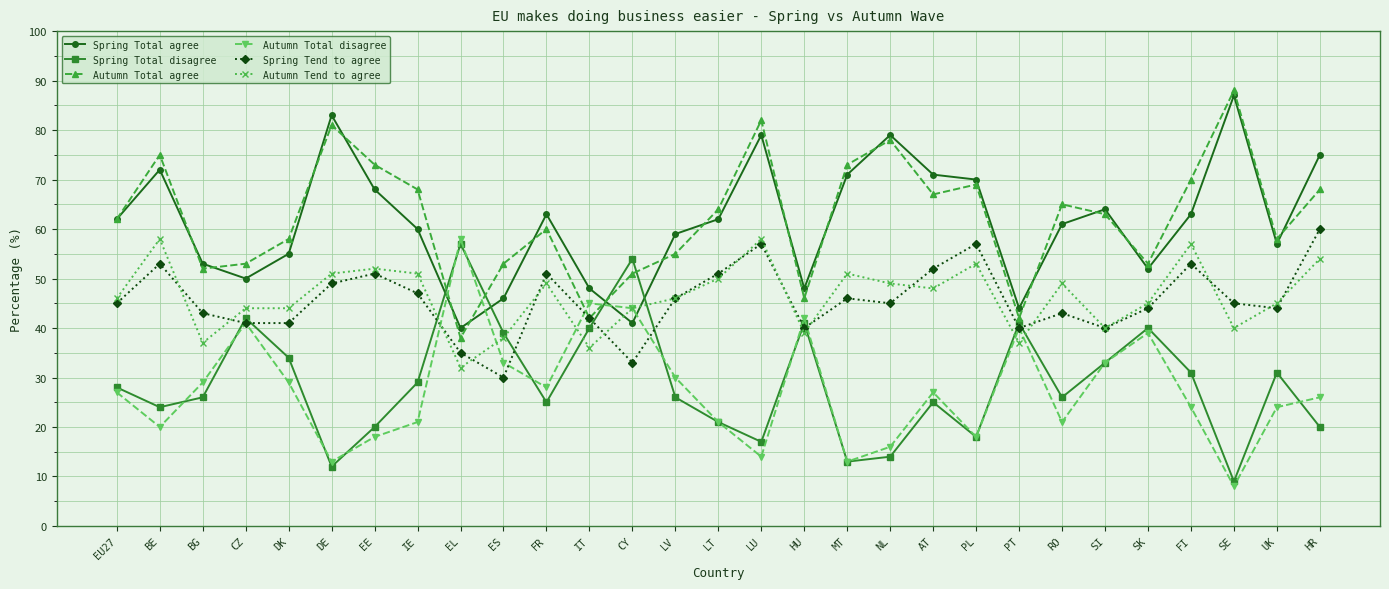

What is the label of the 22nd point from the left?

PT